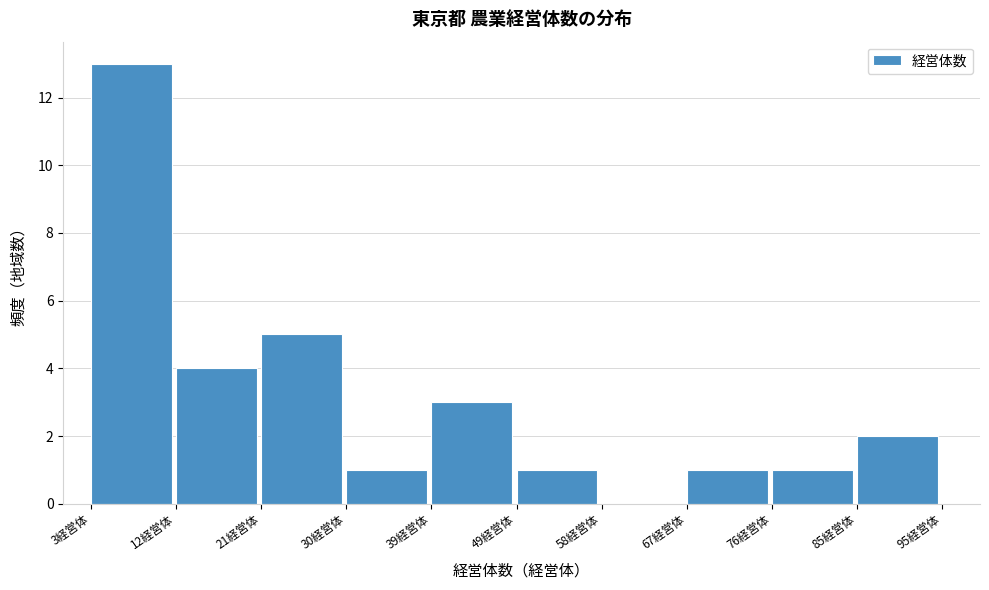

How tall is the bar that spans 21.4 to 30.6 on the x-axis? Neither the bar edges nor the heights are printed on the chart, so give them approximately, as read against the axes.

5